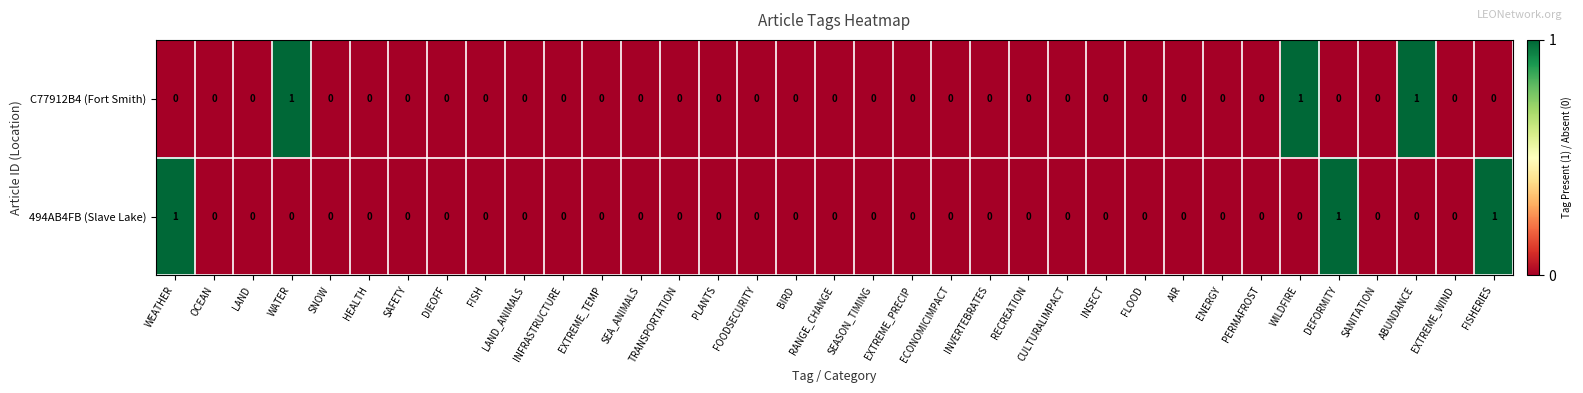

How many C77912B4 (Fort Smith) values are between 0 and 1?

35